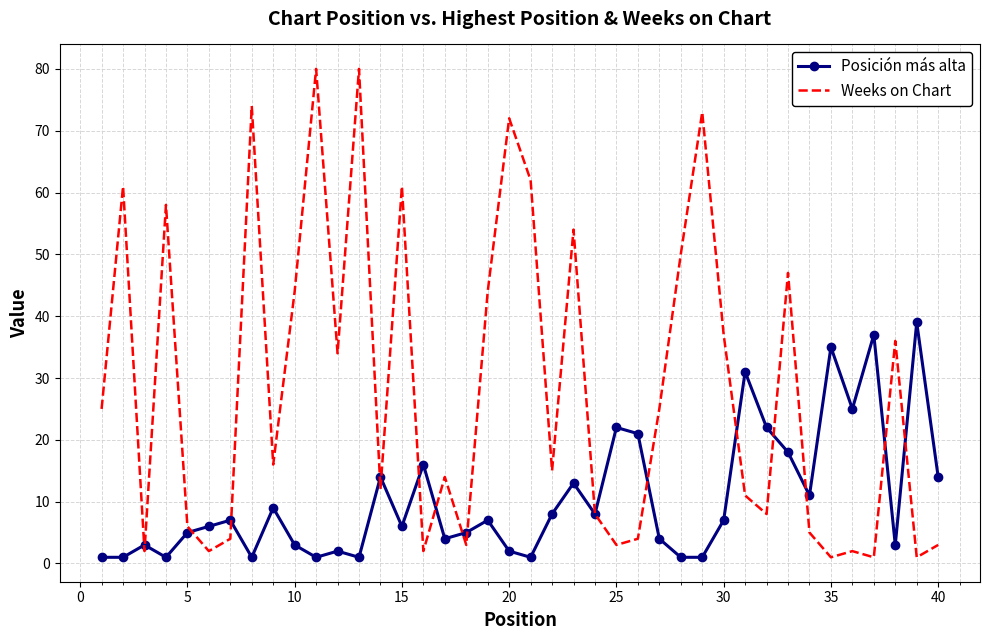

Which series has the widest spread of values?

Weeks on Chart